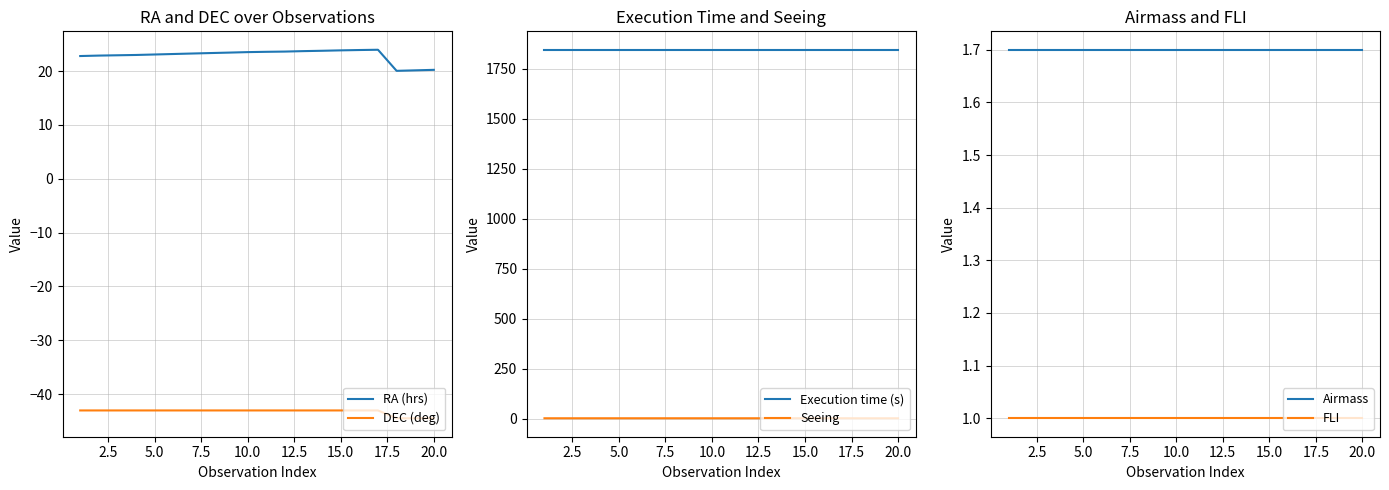

The DEC (deg) series shows -62.5 at 15.0. True or false?

False